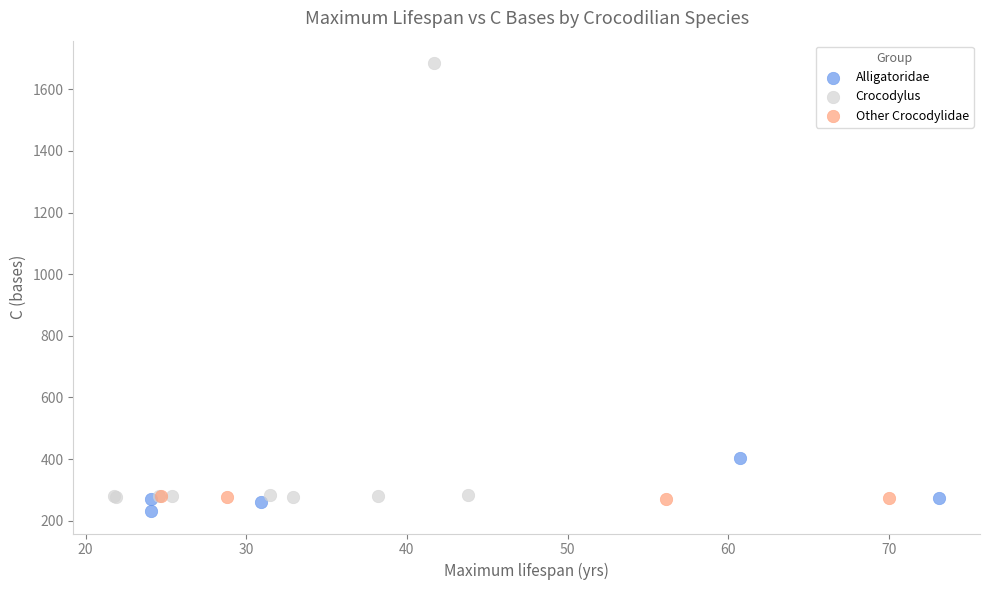

Which series has the largest Y range (max minus min)?

Crocodylus